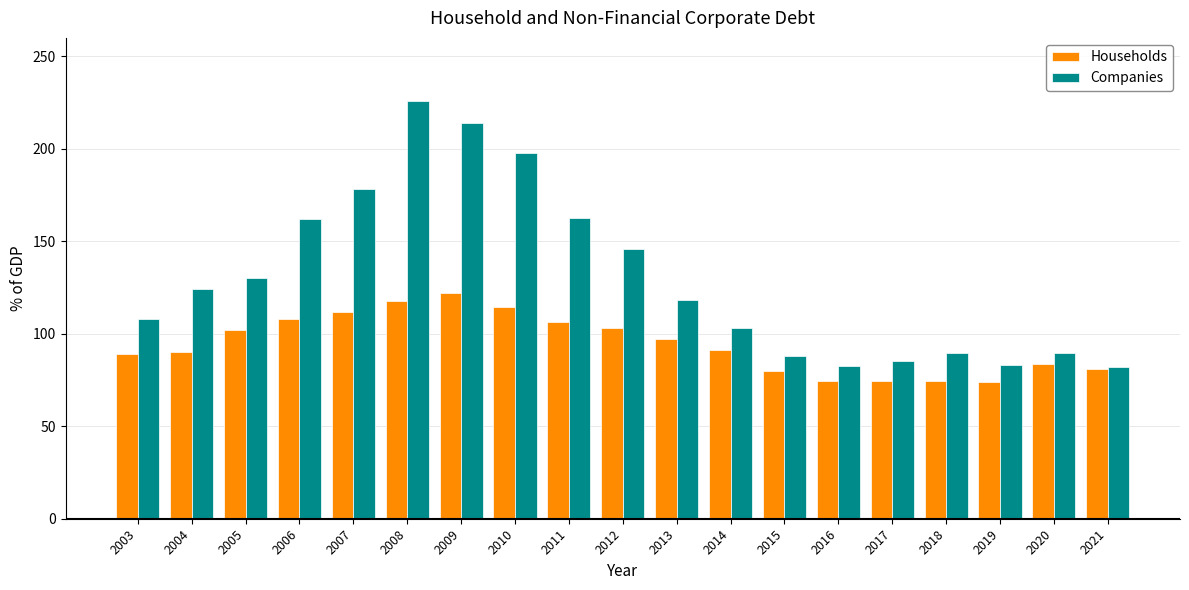

What is the highest value of the Companies series?

225.7